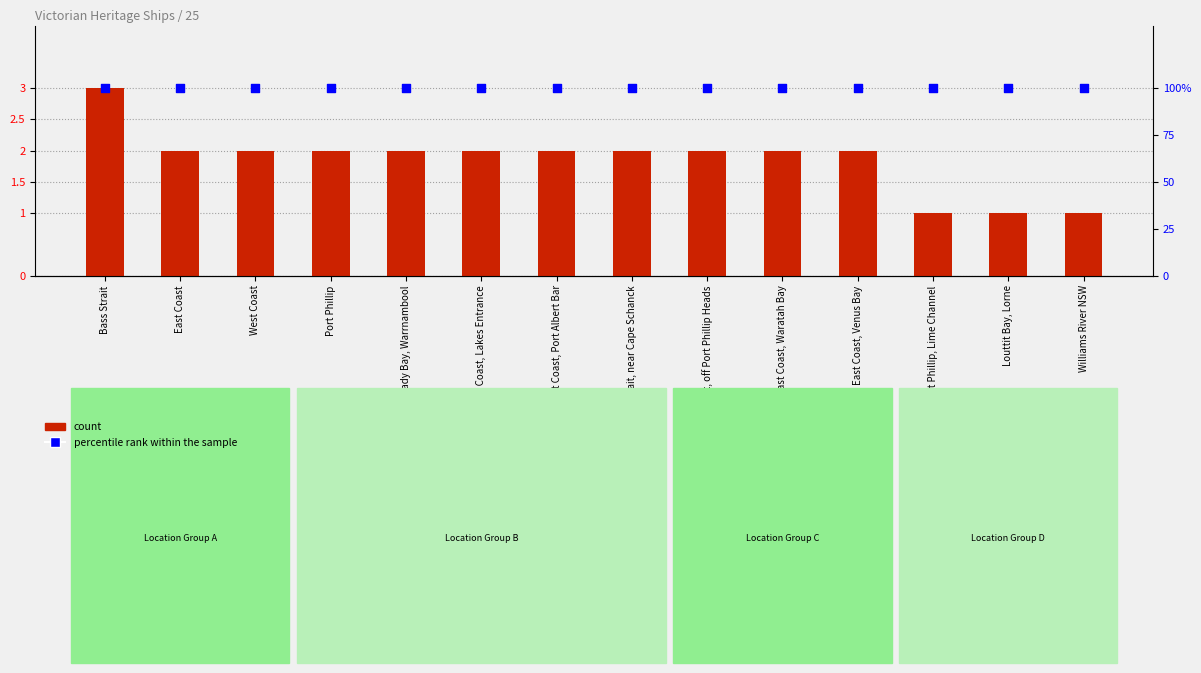

Which series has the widest spread of Y values?

count